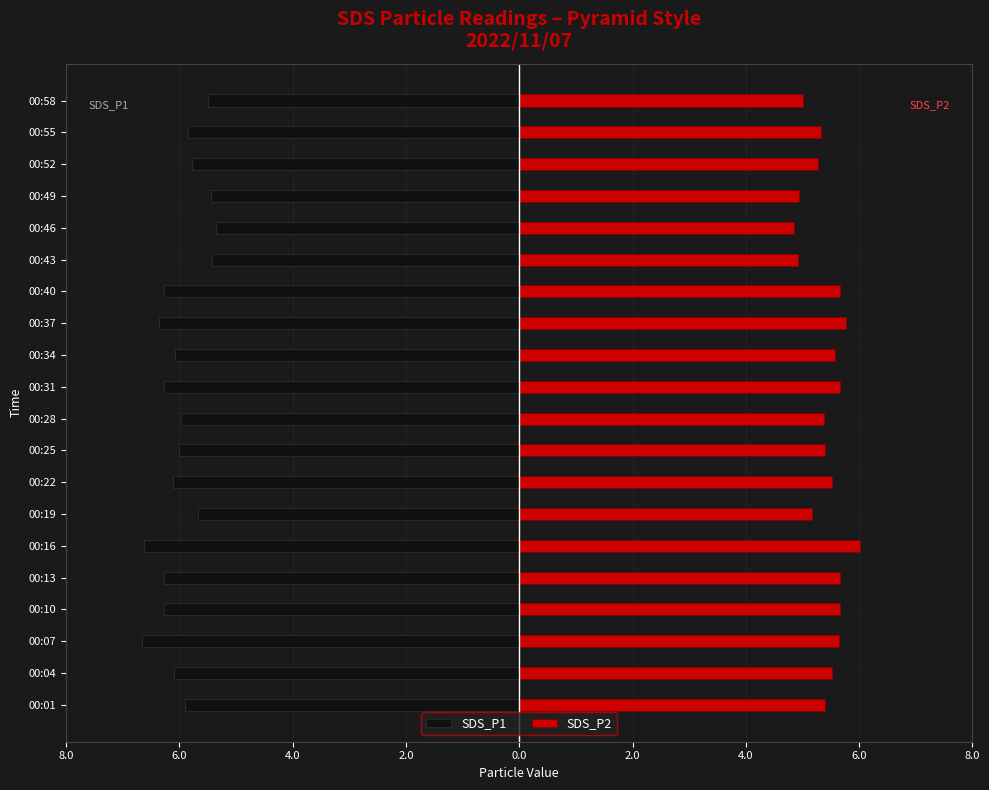

What is the difference between the second highest and second lowest values in the SDS_P1 series?

1.2